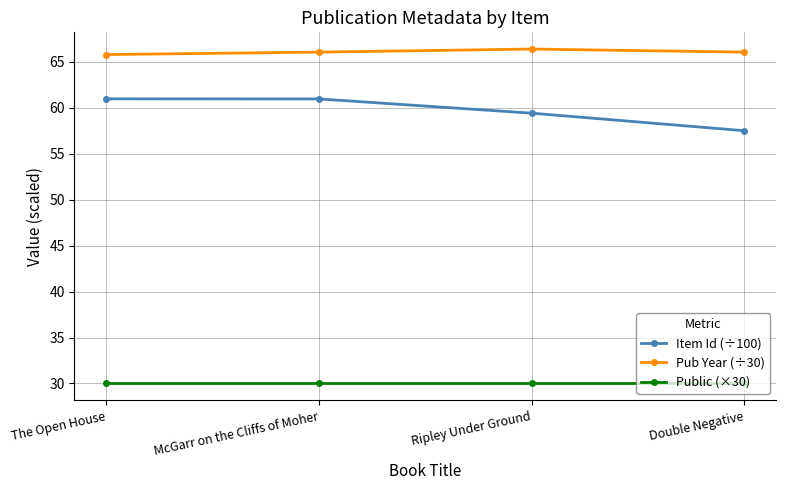

What is the label of the 1st point from the right?

Double Negative